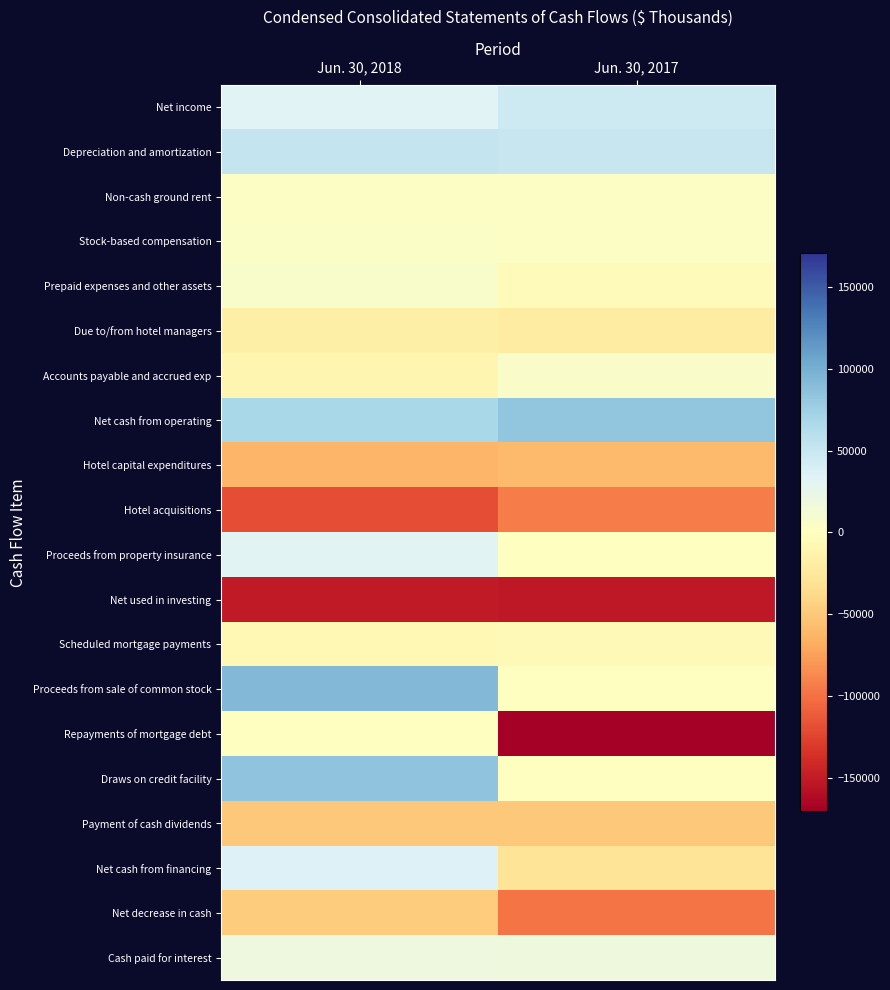

At Jun. 30, 2018, list the series in order from largest to smallest.

Proceeds from sale of common stock, Draws on credit facility, Net cash from operating, Depreciation and amortization, Net cash from financing, Net income, Proceeds from property insurance, Cash paid for interest, Prepaid expenses and other assets, Stock-based compensation, Non-cash ground rent, Repayments of mortgage debt, Scheduled mortgage payments, Accounts payable and accrued exp, Due to/from hotel managers, Net decrease in cash, Payment of cash dividends, Hotel capital expenditures, Hotel acquisitions, Net used in investing